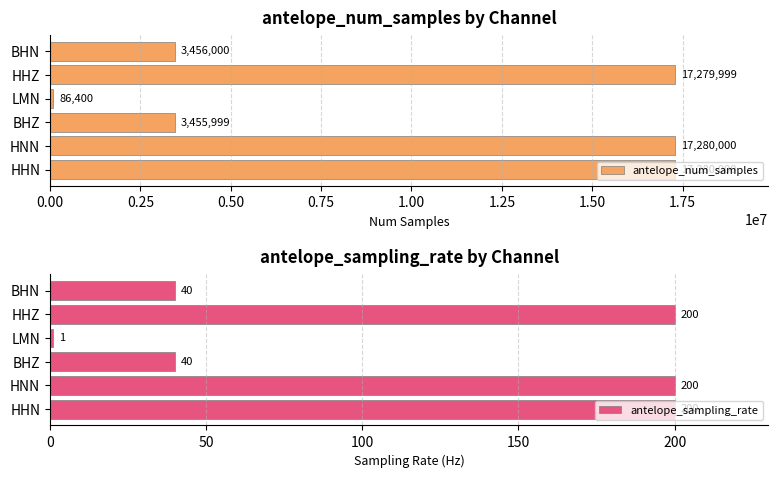

How many series are shown in this chart?

2